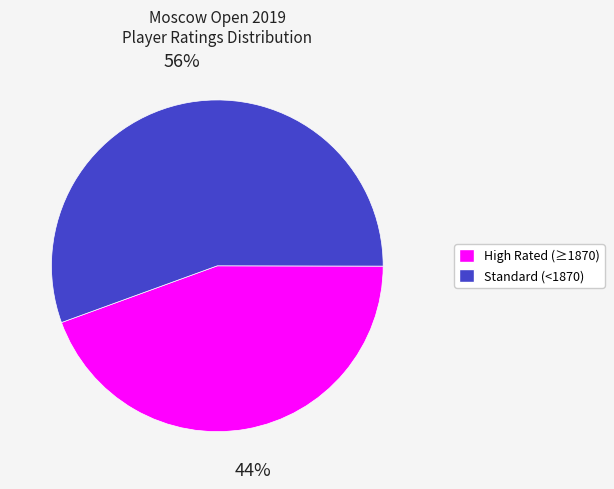

To the nearest percent, what is the average slice percentage?

50%